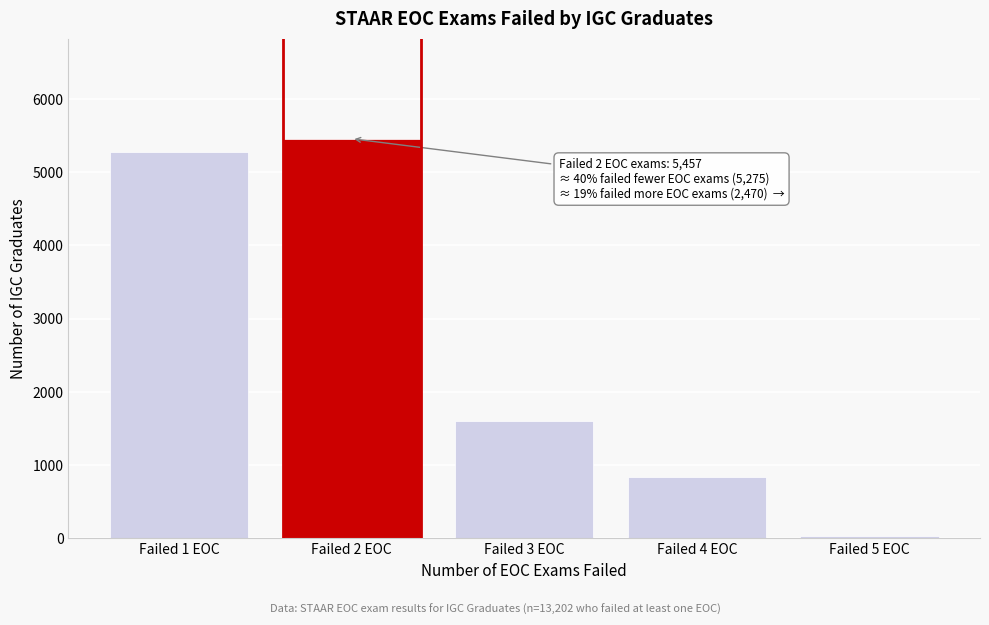

Reading left to right, transcribe all the data shown in this chart.

Failed 1 EOC=5275	Failed 2 EOC=5457	Failed 3 EOC=1600	Failed 4 EOC=837	Failed 5 EOC=33